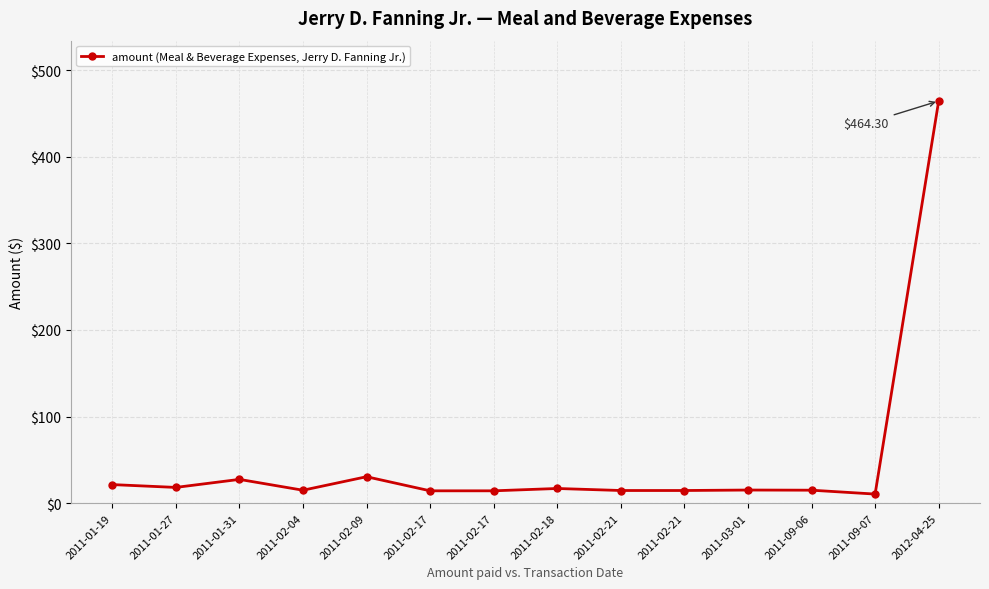

What is the difference between the values at 2011-02-18 and 2011-02-21?

2.3